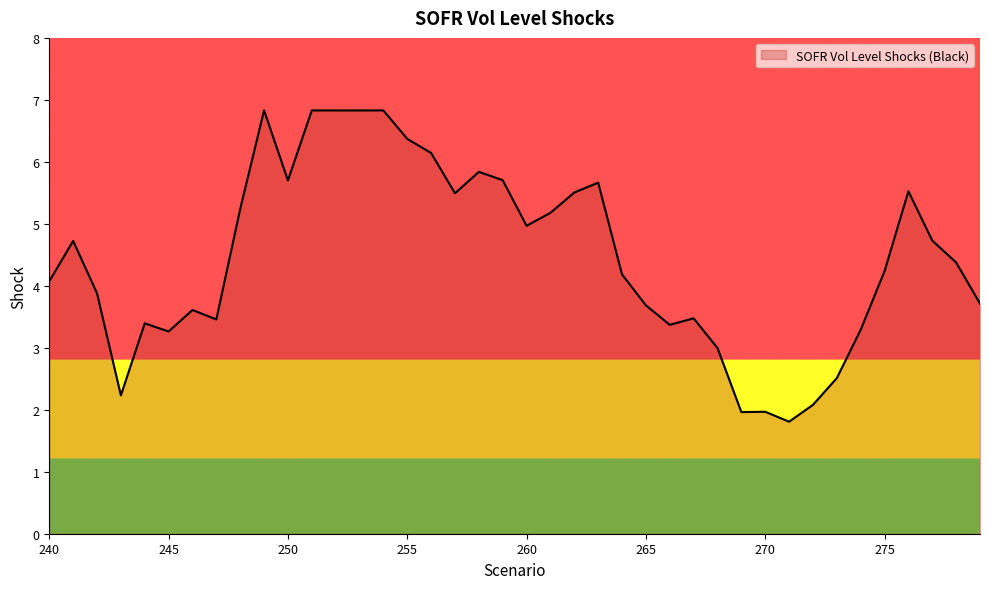

What is the greatest value displayed?

6.8